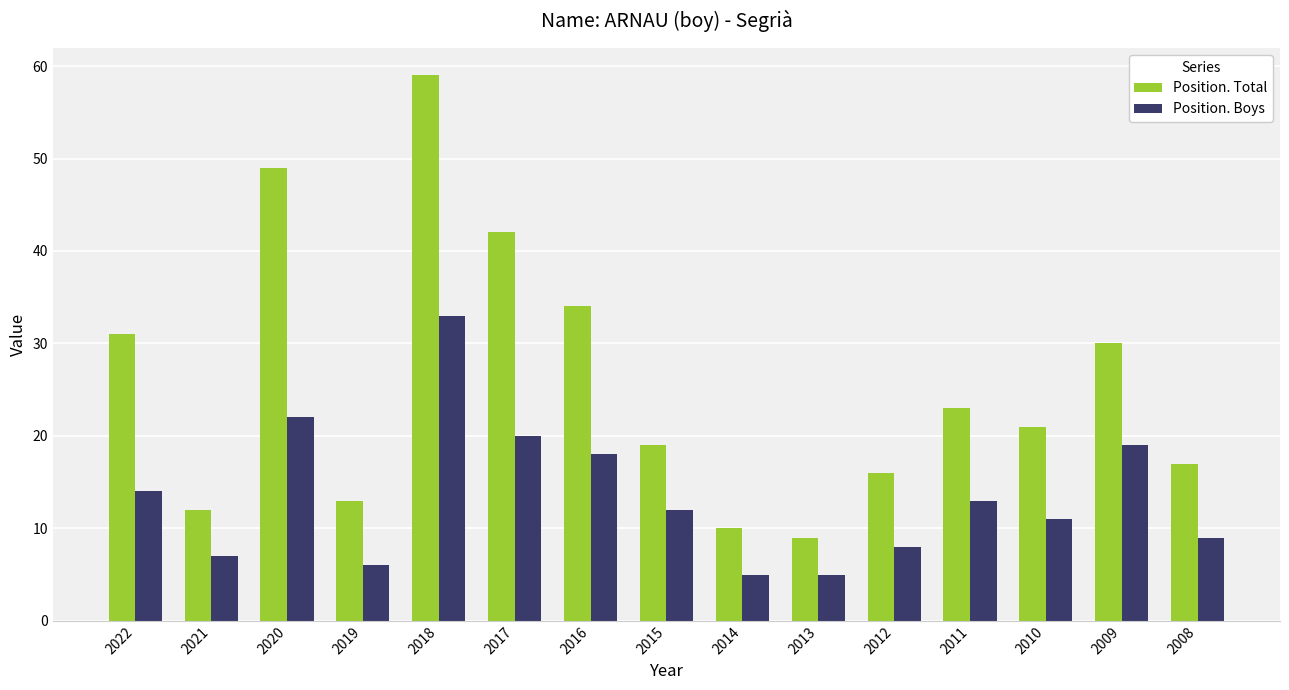

The value of Position. Boys at 2011 is 13. True or false?

True